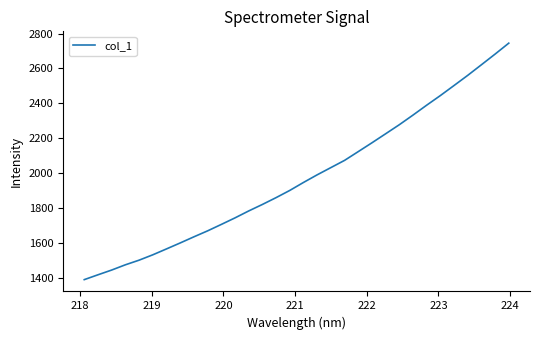

What is the minimum value shown in the chart?

1388.2